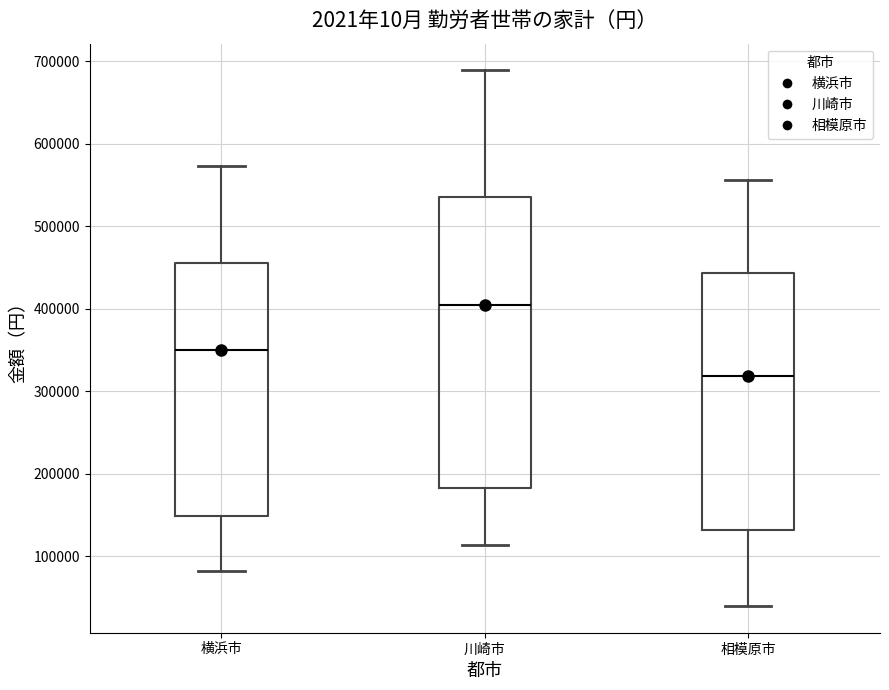

Reading left to right, transcribe this box plot: for each box, give where its median line is, the range the box spans, and where its two whiskers end, as read against the y-axis. The values are not printed on the chart, so give them approximately, as read against the axis.

横浜市: median 350000, box 150000 to 460000, whiskers 80000 to 570000
川崎市: median 400000, box 180000 to 540000, whiskers 110000 to 690000
相模原市: median 320000, box 130000 to 440000, whiskers 40000 to 560000